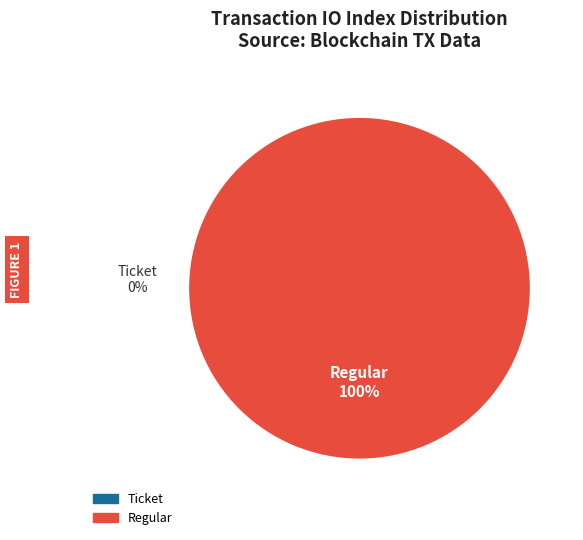

Is Ticket the majority of the pie?

No